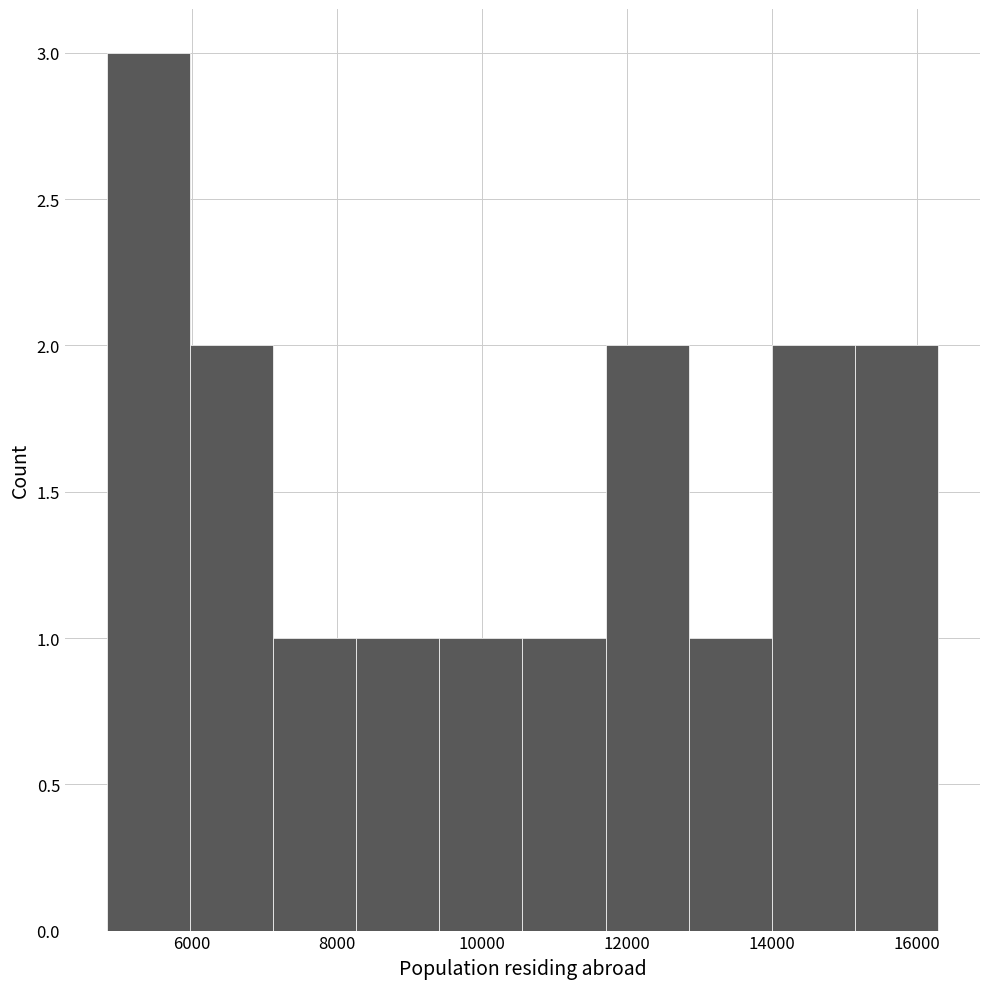

Which range on the x-axis has the tallest bar?

4800 to 6000